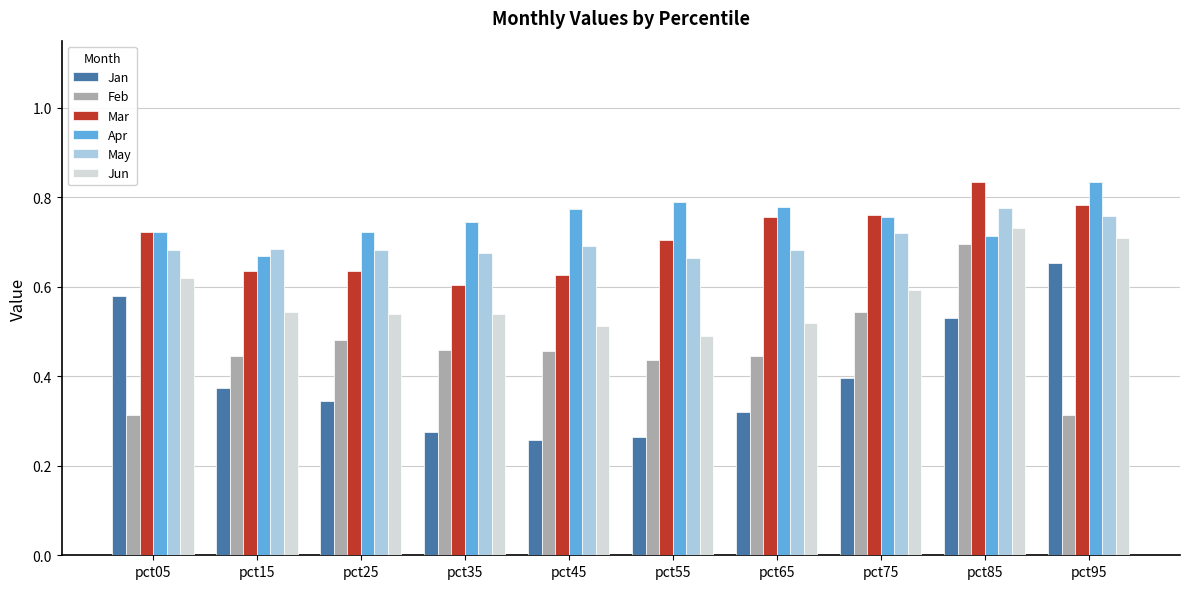

Rank the series at pct45 from highest to lowest value.

Apr, May, Mar, Jun, Feb, Jan